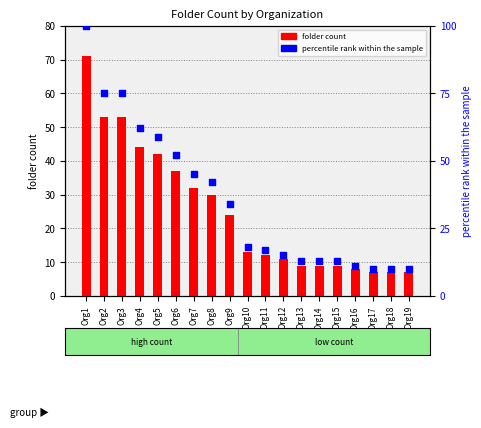

Which series has the largest total across all categories?

percentile rank within the sample